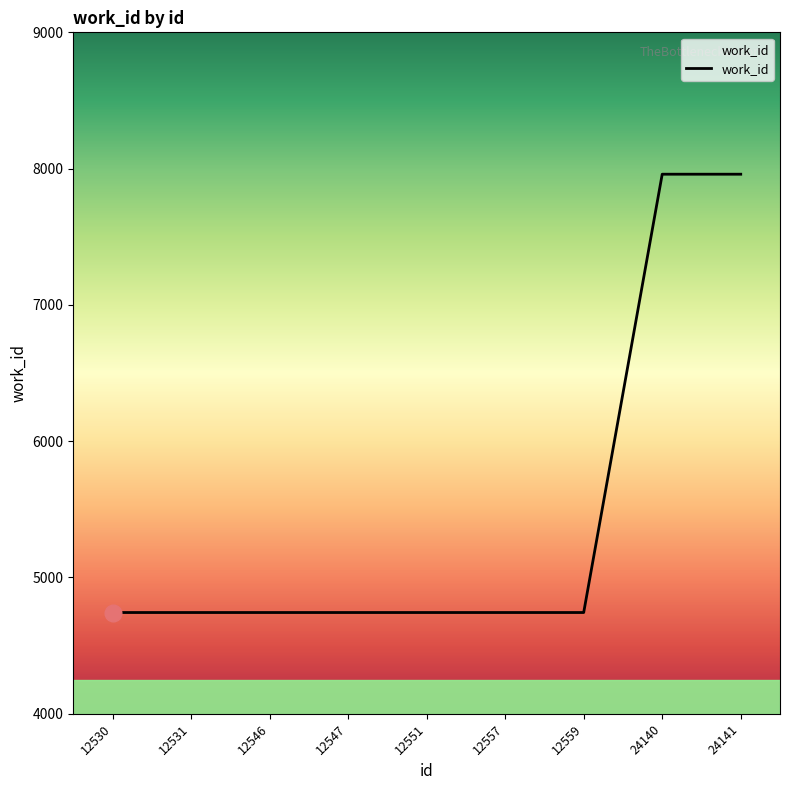

Between 12551 and 24140, which is larger?

24140